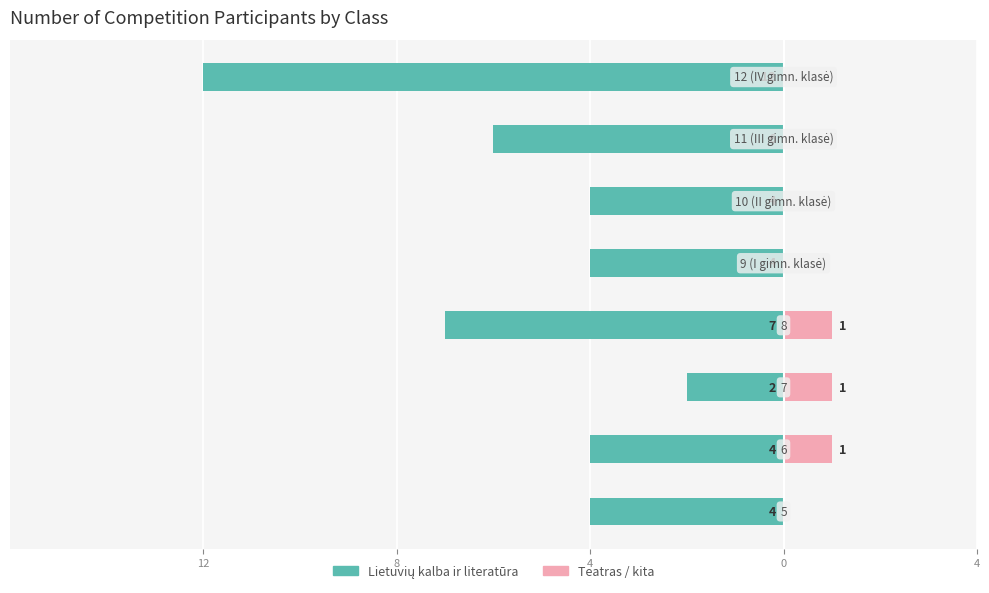

Are the bars grouped side by side (vs. stacked)?

Yes